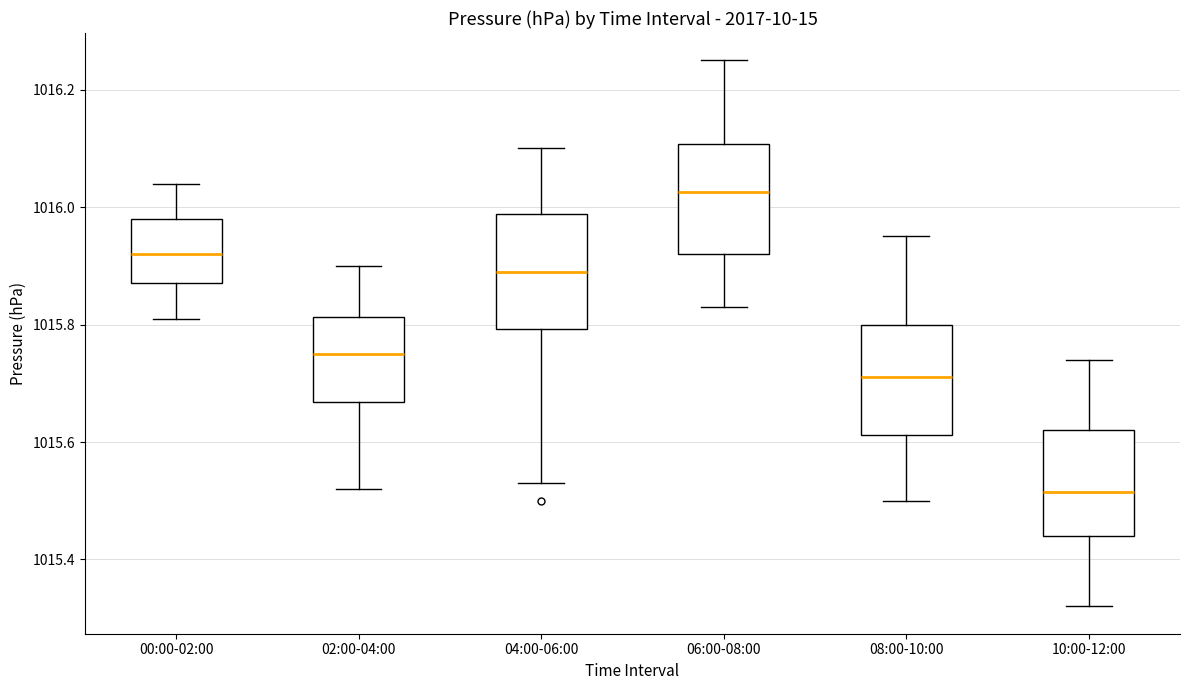

Where is the upper edge of the box for 00:00-02:00 on the y-axis? The values are not printed on the chart, so give them approximately, as read against the axis.

1015.98